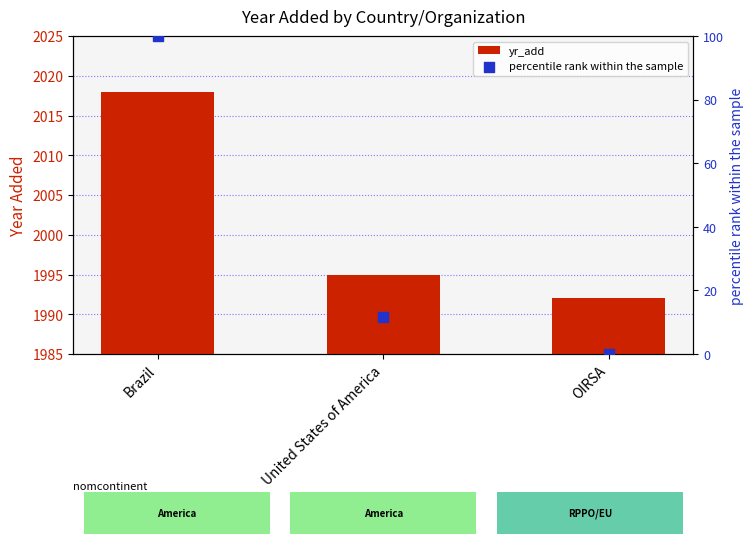

At how many categories does at least one series exceed 95?

3